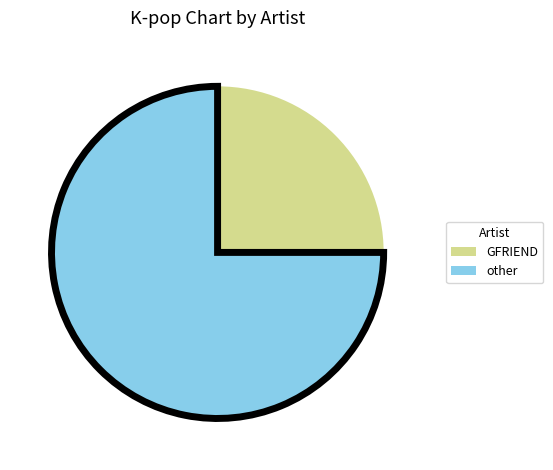

Which slice is the smallest?

GFRIEND